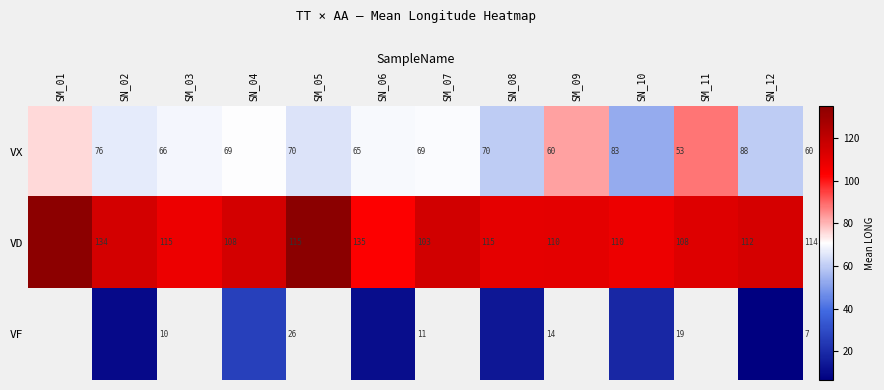

What is the minimum value shown in the chart?

6.6